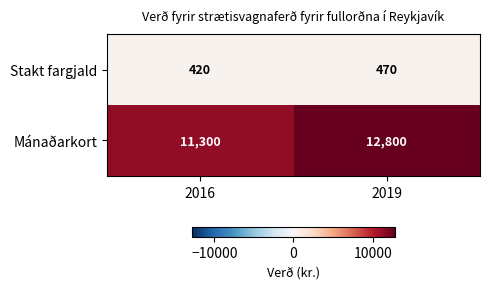

What is the approximate value of Mánaðarkort at 2019?

12800